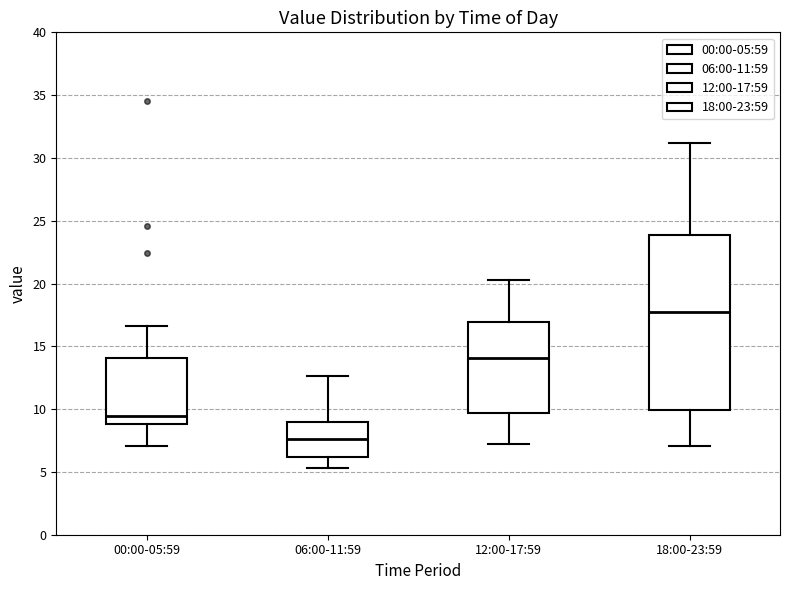

Reading left to right, transcribe this box plot: for each box, give where its median line is, the range the box spans, and where its two whiskers end, as read against the y-axis. The values are not printed on the chart, so give them approximately, as read against the axis.

00:00-05:59: median 9.5, box 9.0 to 14.0, whiskers 7.0 to 16.5
06:00-11:59: median 7.5, box 6.0 to 9.0, whiskers 5.5 to 12.5
12:00-17:59: median 14.0, box 9.5 to 17.0, whiskers 7.0 to 20.5
18:00-23:59: median 17.5, box 10.0 to 24.0, whiskers 7.0 to 31.0